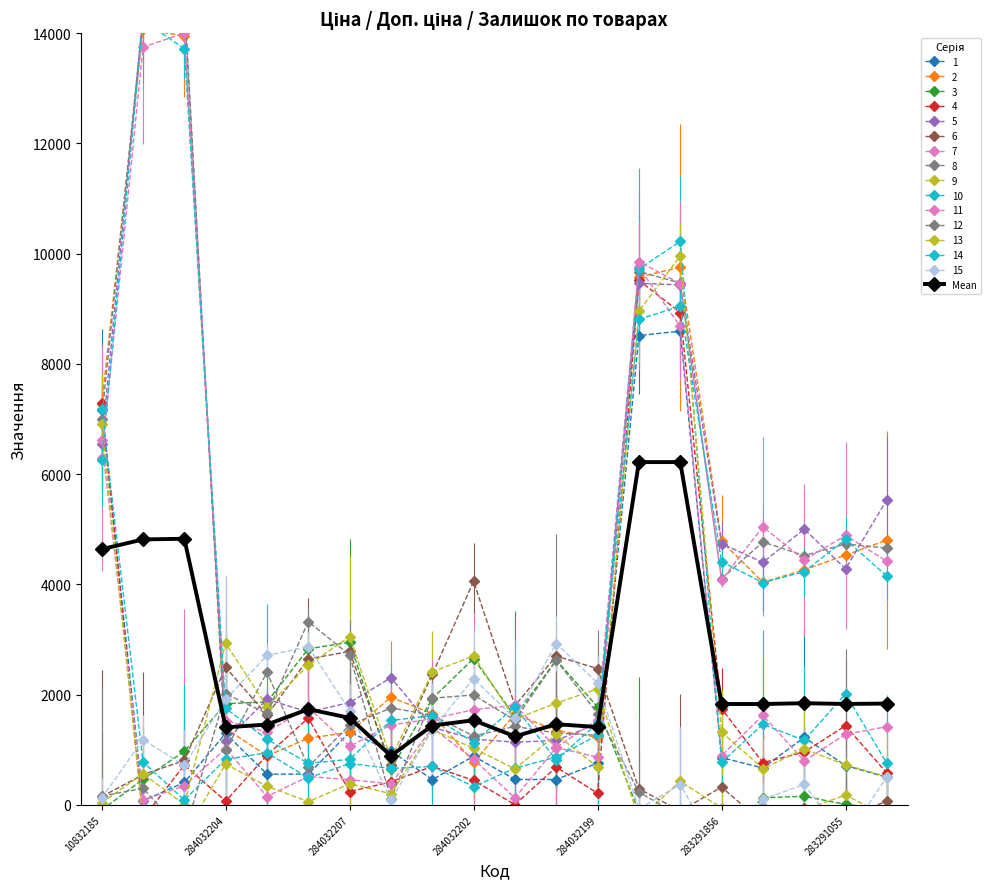

Approximately how many times larger is the value at 284032202 compared to 14?

0.2